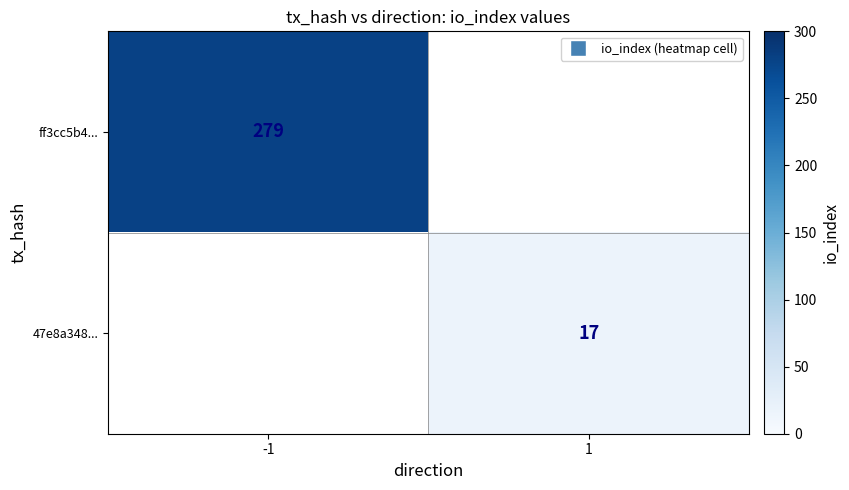

The ff3cc5b4... series shows 182 at -1. True or false?

False